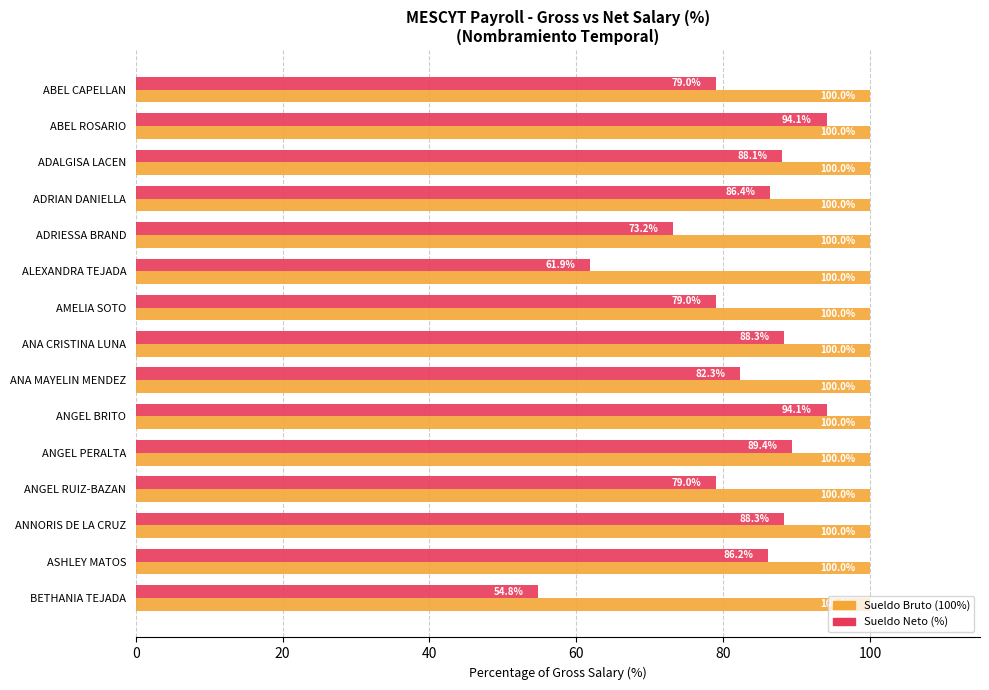

The value of Sueldo Bruto (100%) at ABEL CAPELLAN is 68.1. True or false?

False